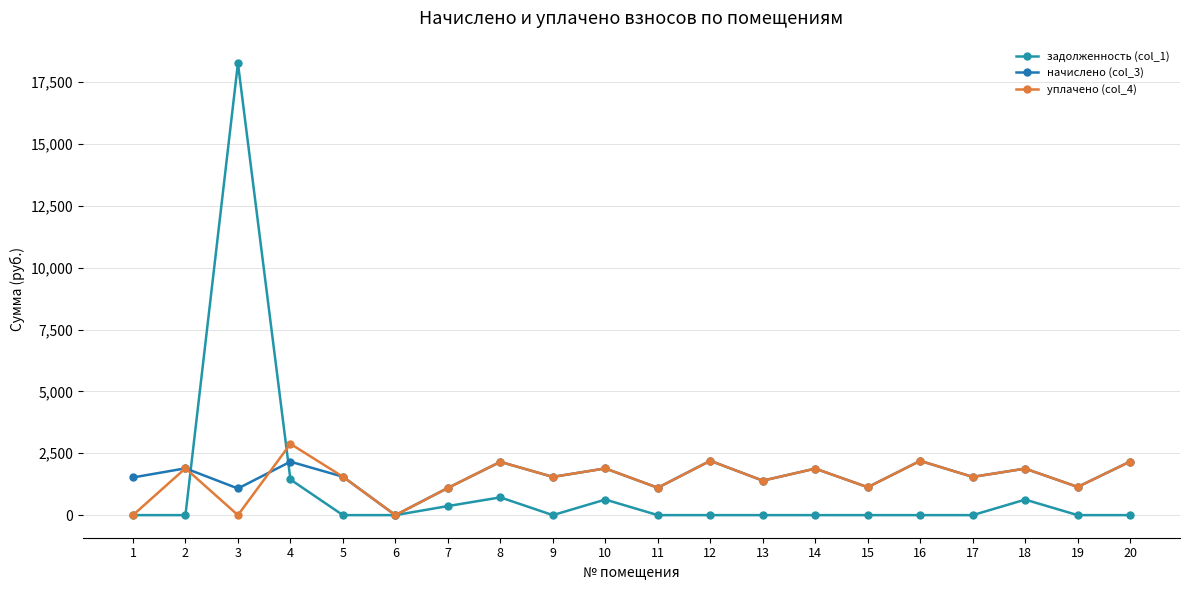

What is the difference between the начислено (col_3) values at 8 and 18?

272.8